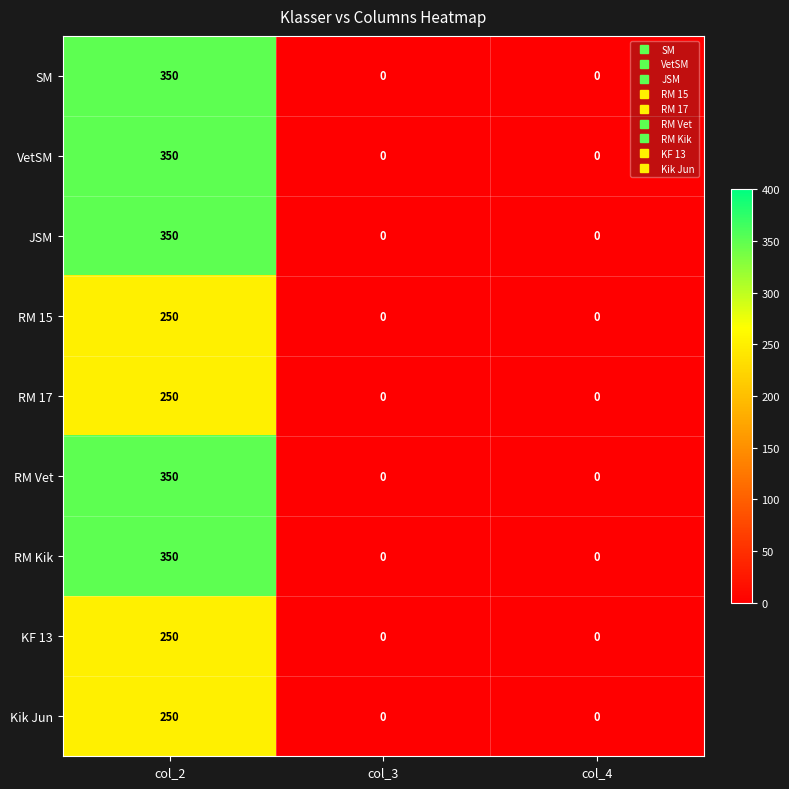

Is it true that JSM equals 0 at col_4?

True